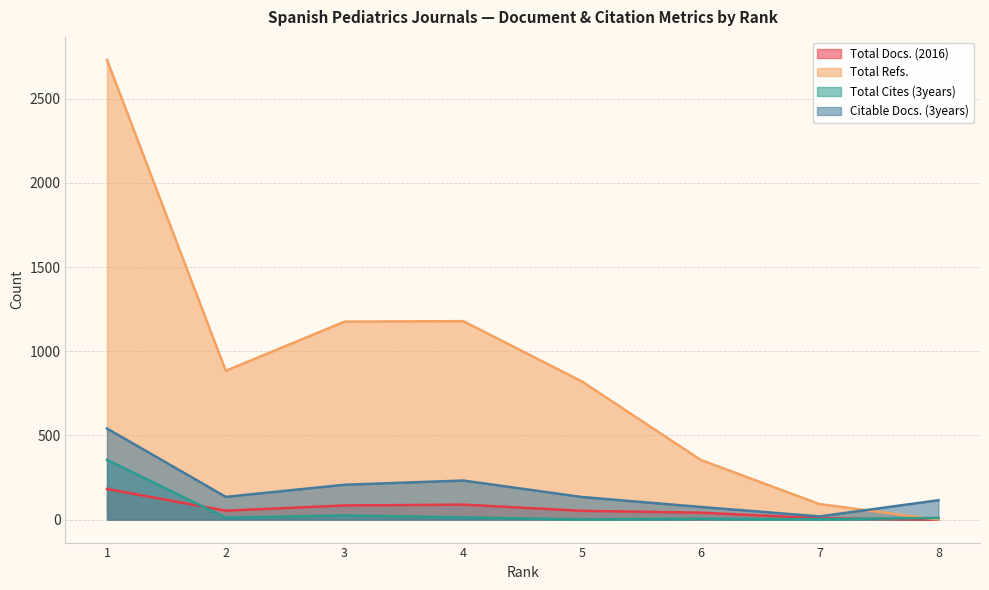

At how many categories does at least one series exceed 1196?

1